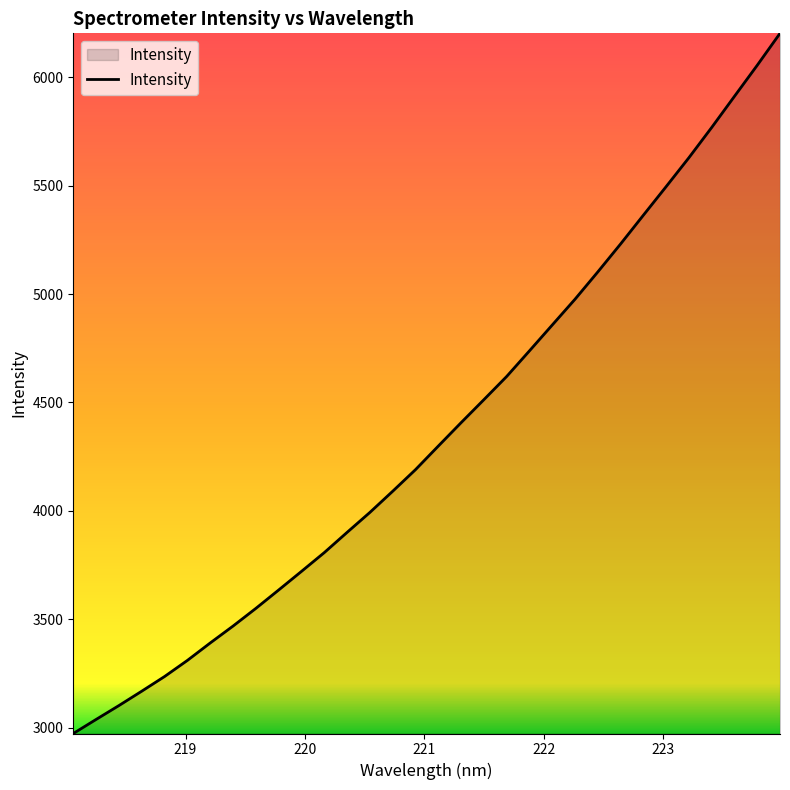

Does the chart have visible grid lines?

No